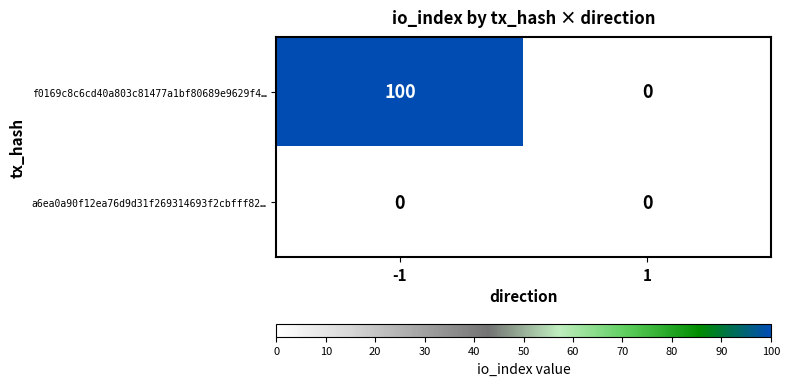

What is the greatest value displayed?

100